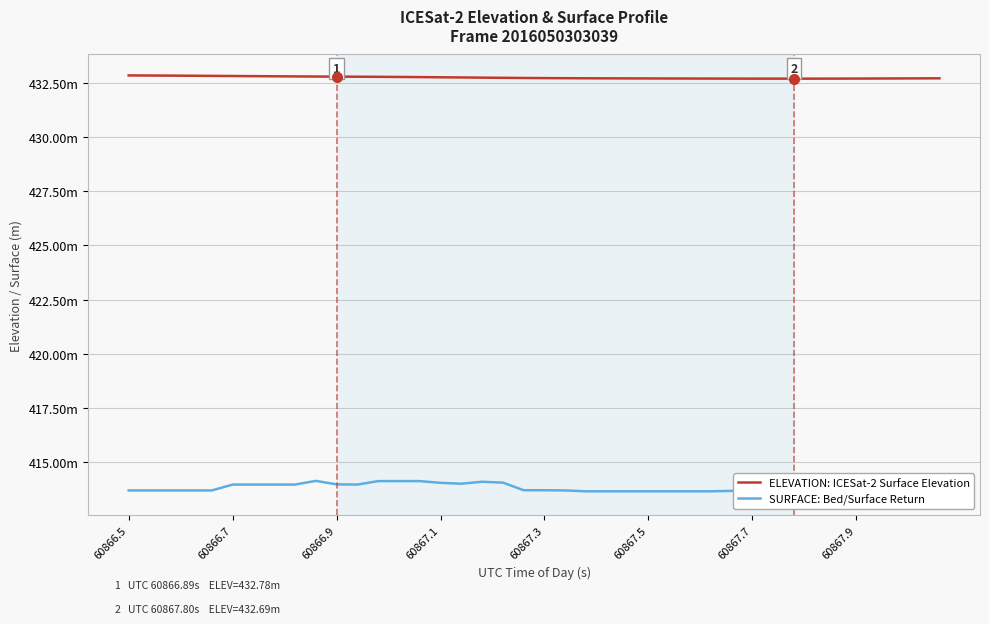

What is the spread (max minus min) of values at 38?

19.1